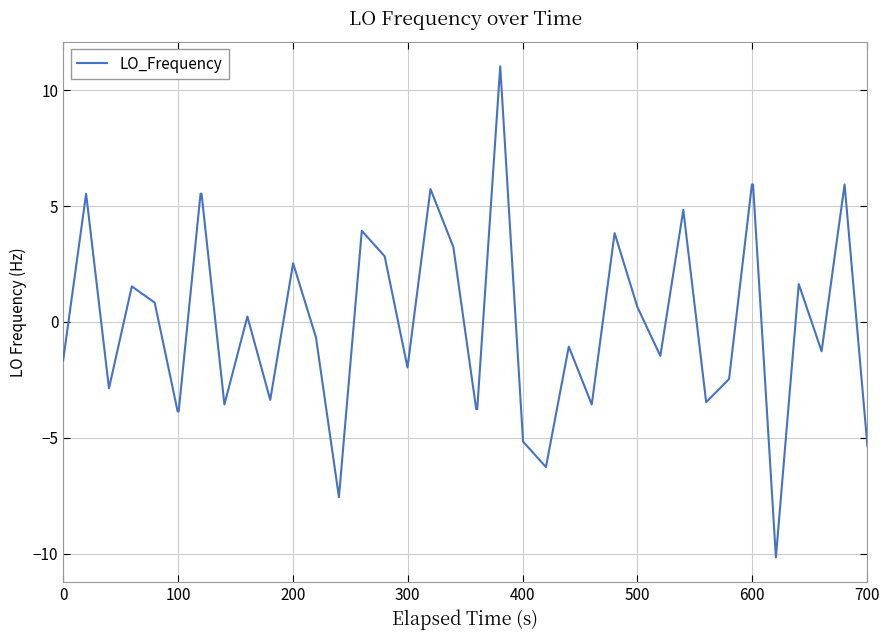

What is the difference between the maximum and minimum values?

21.2